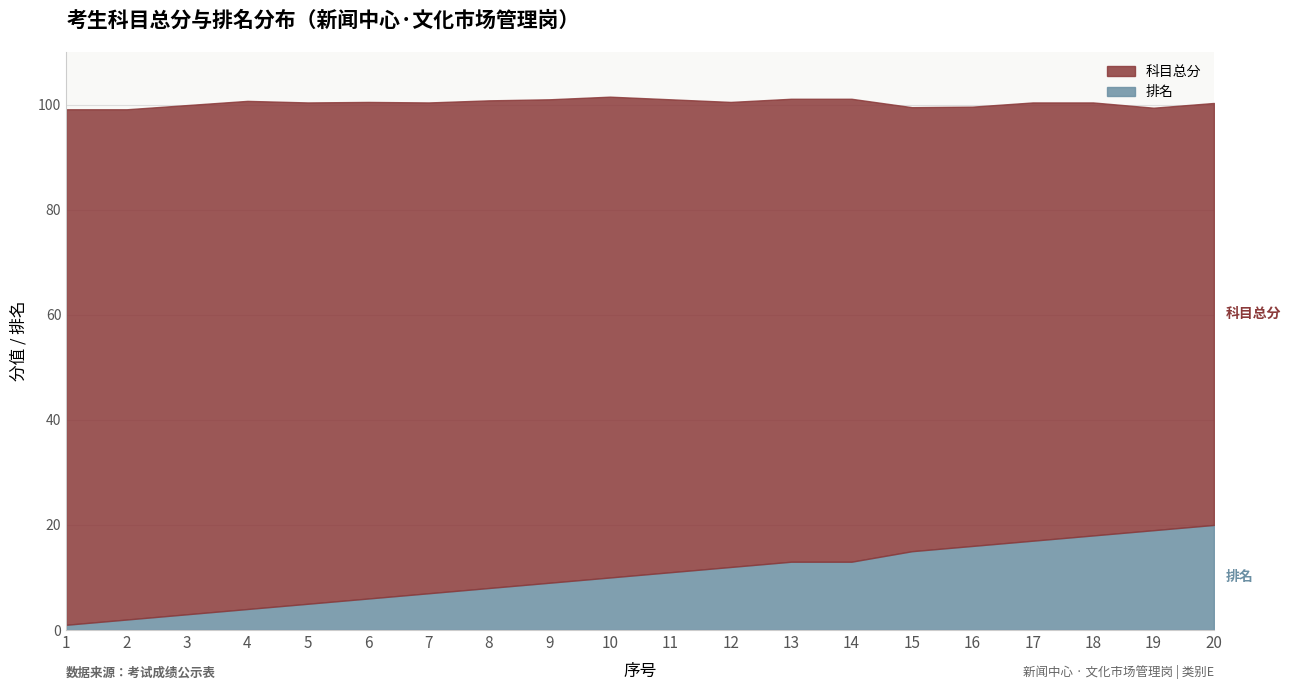

Reading right to left, what are all the values shown in this chart?

科目总分: 80.3	80.4	82.4	83.4	83.6	84.5	88.1	88.1	88.5	90.0	91.5	92.0	92.8	93.4	94.5	95.4	96.7	96.9	97.1	98.1
排名: 20.0	19.0	18.0	17.0	16.0	15.0	13.0	13.0	12.0	11.0	10.0	9.0	8.0	7.0	6.0	5.0	4.0	3.0	2.0	1.0